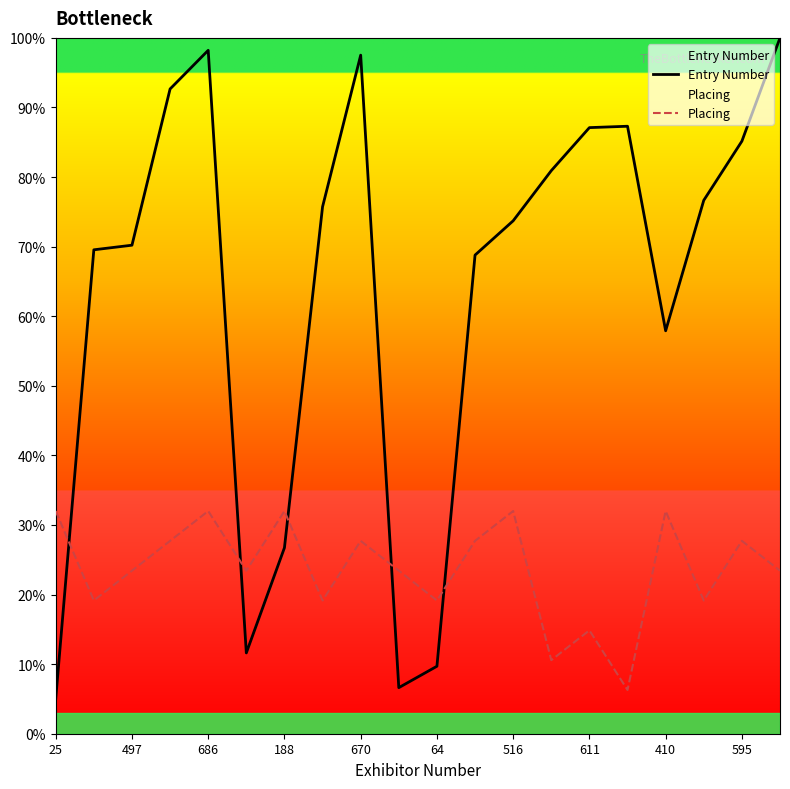

Which series changed the most between 188 and 410?

Entry Number